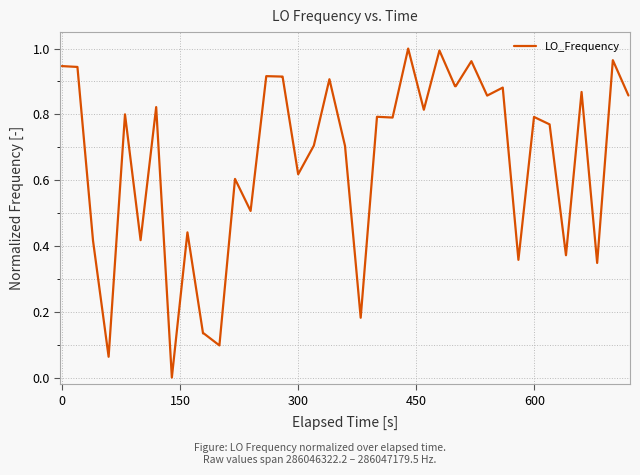

How many lines are shown in the chart?

1